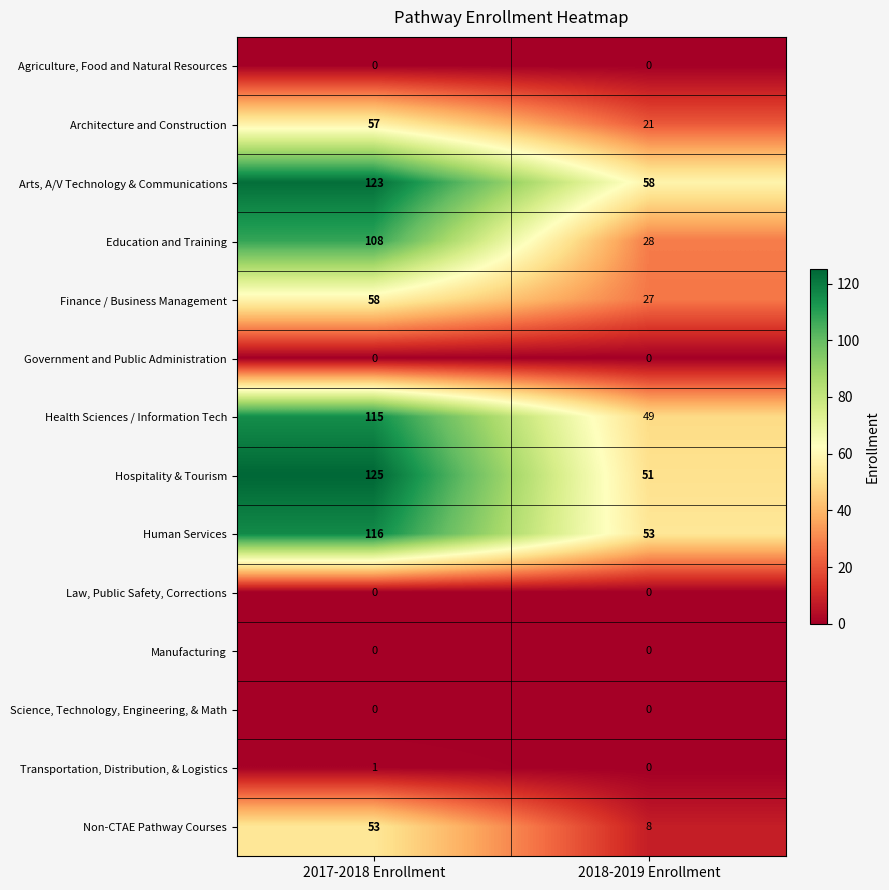

How many series are shown in this chart?

14